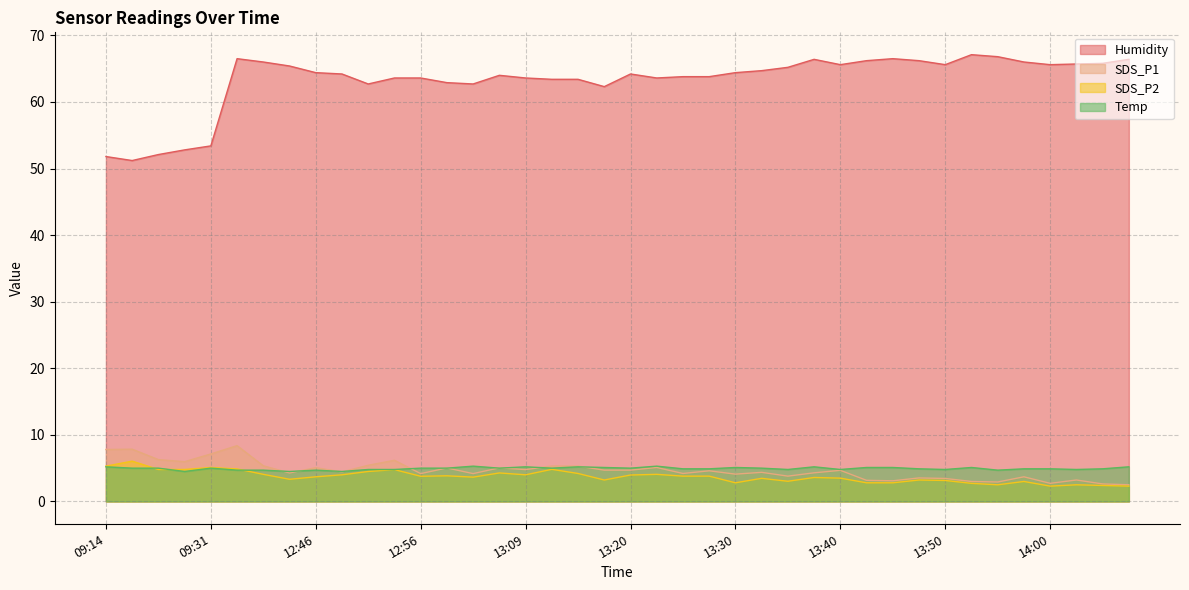

Where is Humidity nearest to the value 59?

13:18